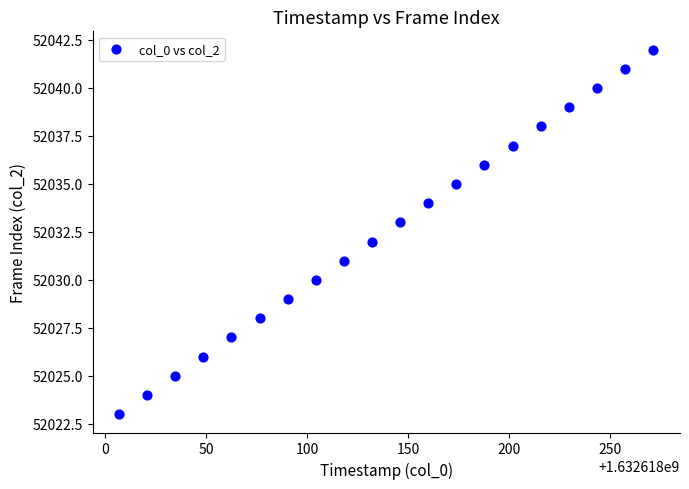

What is the range of Y values (max minus min)?

19